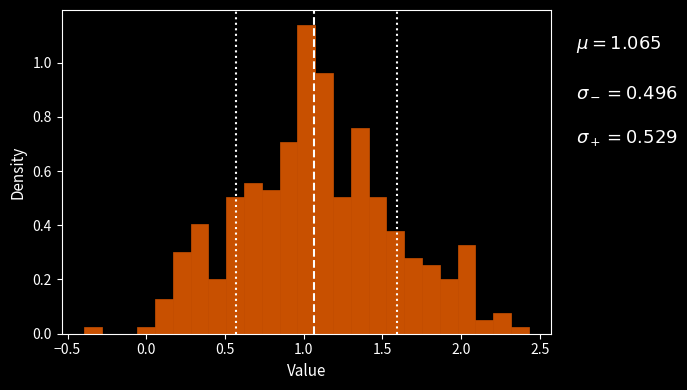

Read against the x-axis, roughly where is the centre of the tallest bar?

1.00